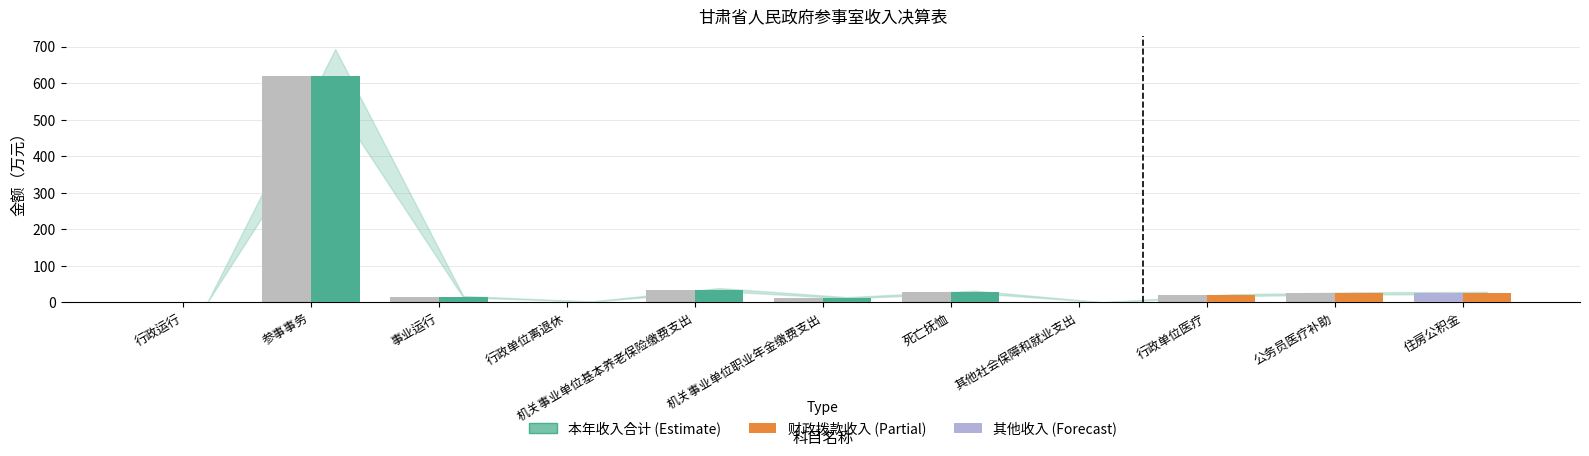

The value of 本年收入合计 at 公务员医疗补助 is 37.2. True or false?

False